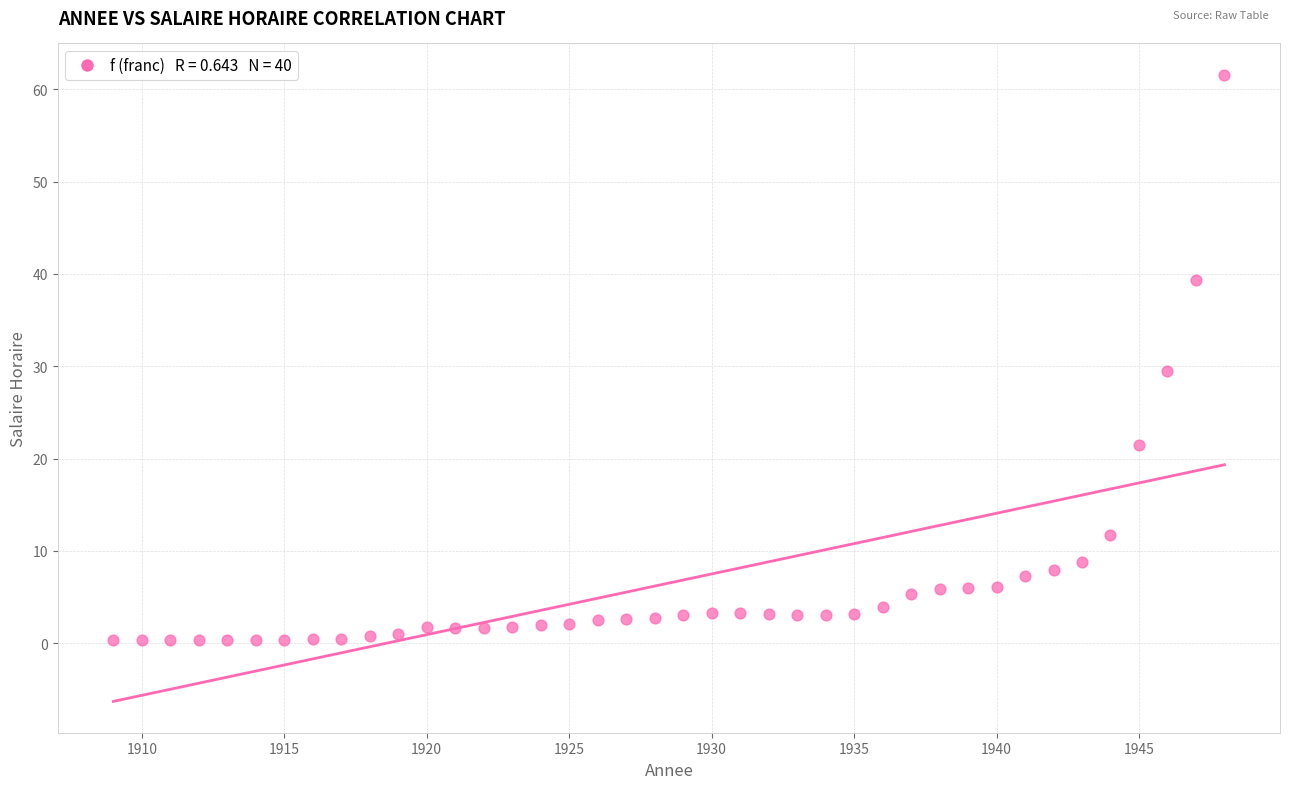

What is the range of X values (max minus min)?

39.0